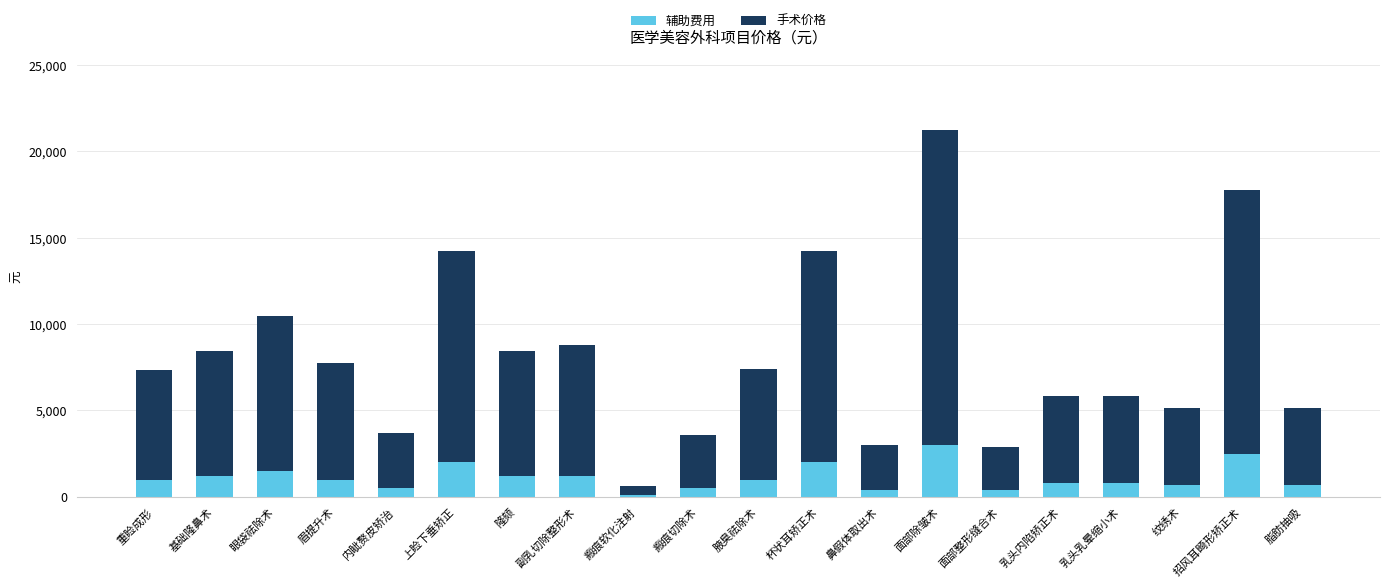

The 辅助费用 series shows 3000 at 面部除皱术. True or false?

True